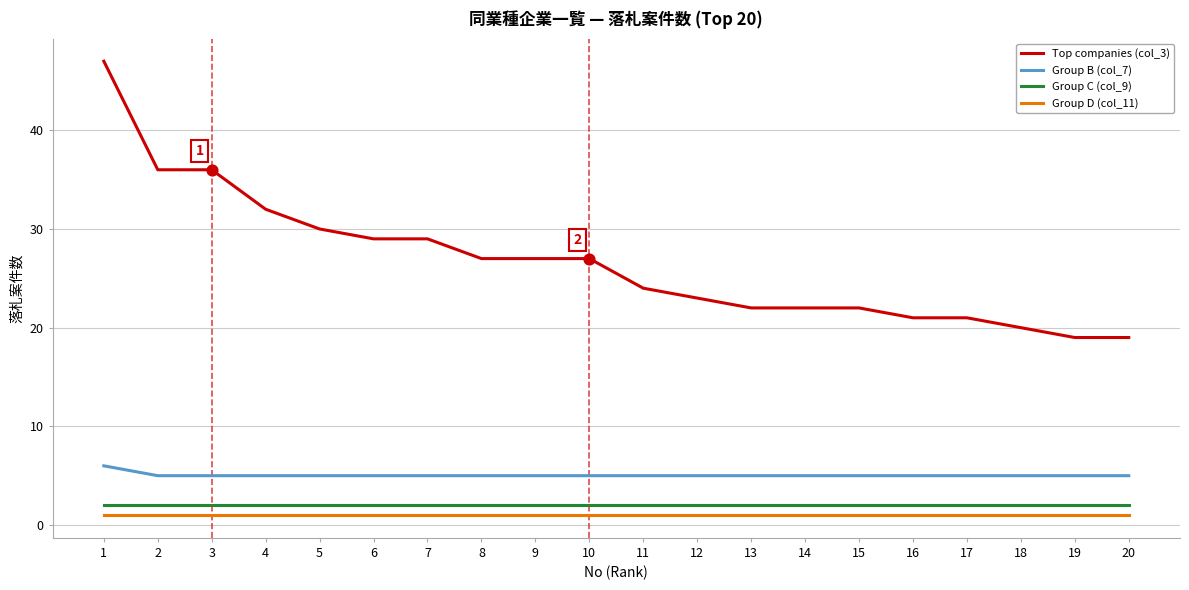

Is the value of Group D (col_11) at 19 greater than the value of Group B (col_7) at 7?

No